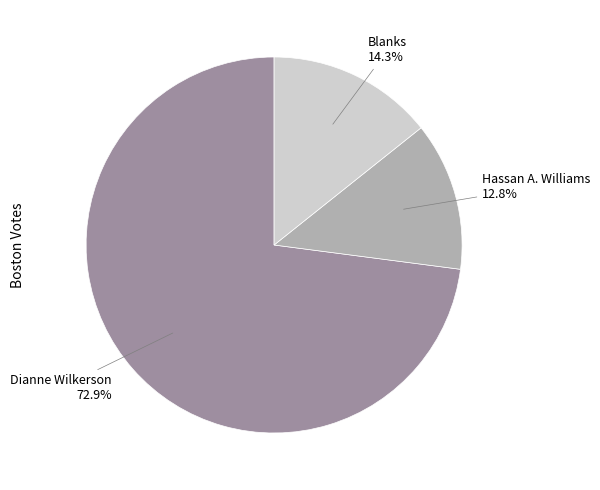

Count the number of slices in the pie.

3